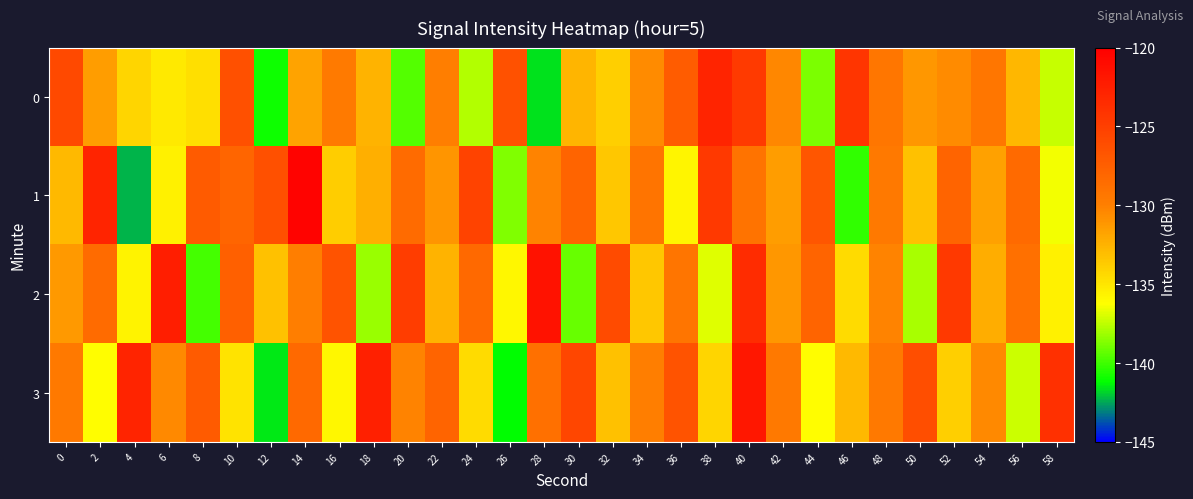

At which category does the chart reach its minimum across all series?

4